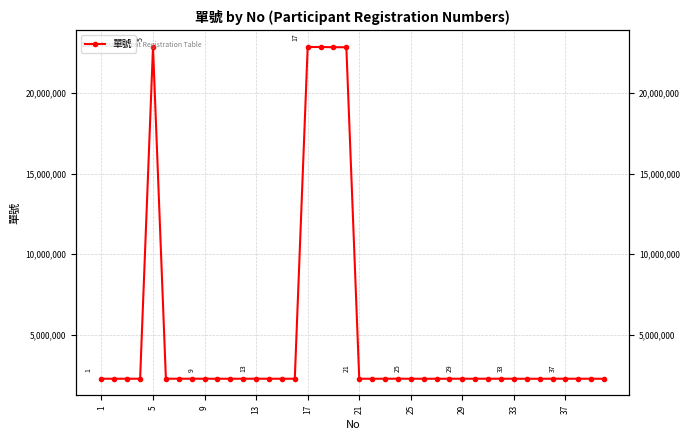

How many points are lower than both their immediate neighbors (excluding endpoints)?

8